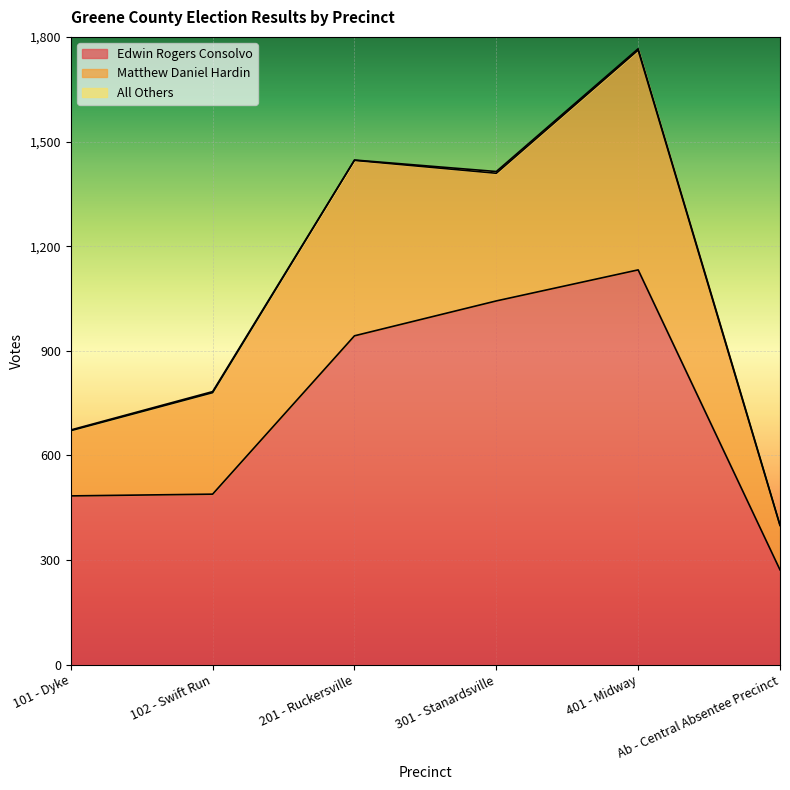

Which has a higher value, 301 - Stanardsville or 201 - Ruckersville?

301 - Stanardsville